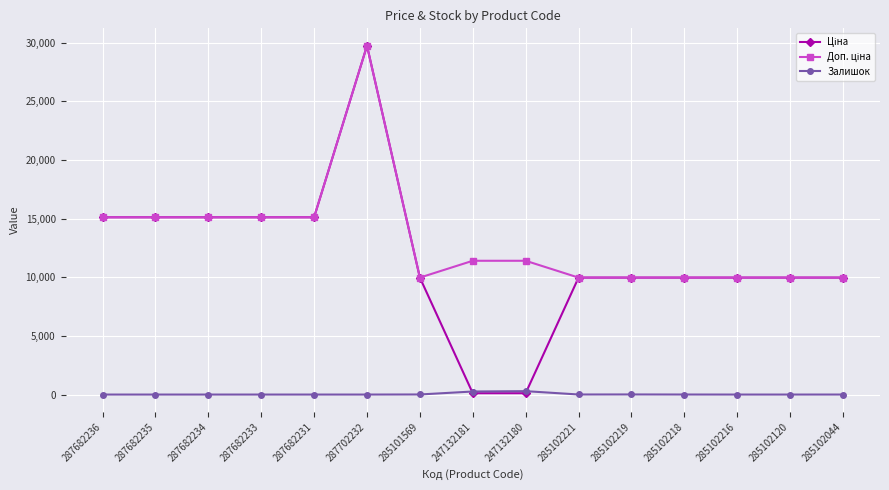

What is the label of the 15th point from the left?

285102044